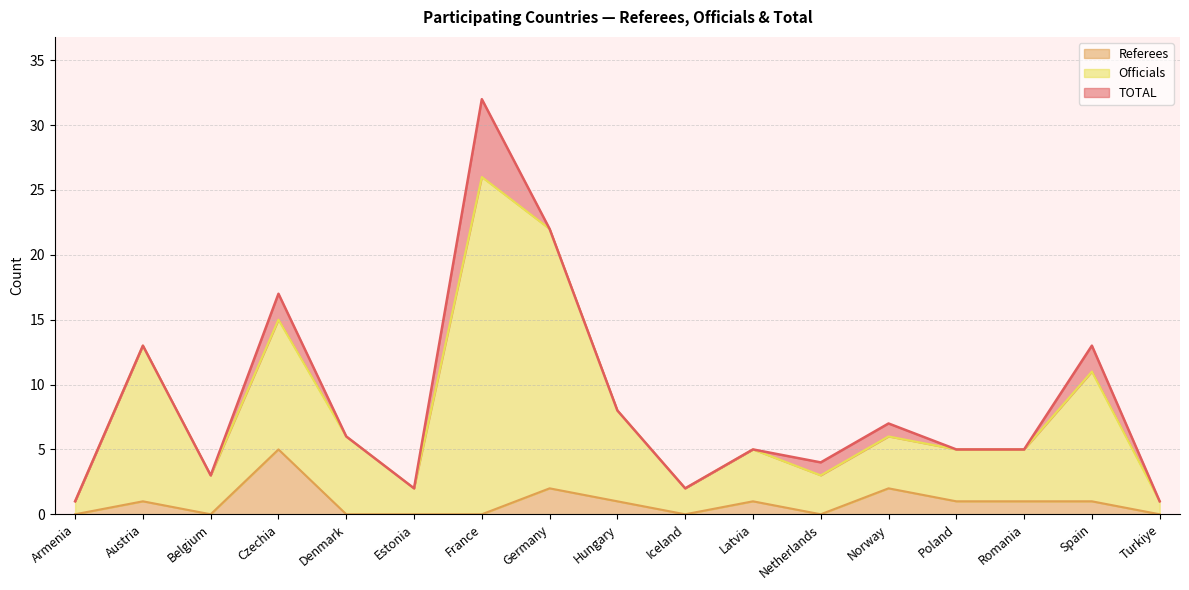

At which category does Referees reach its first local valley?

Belgium